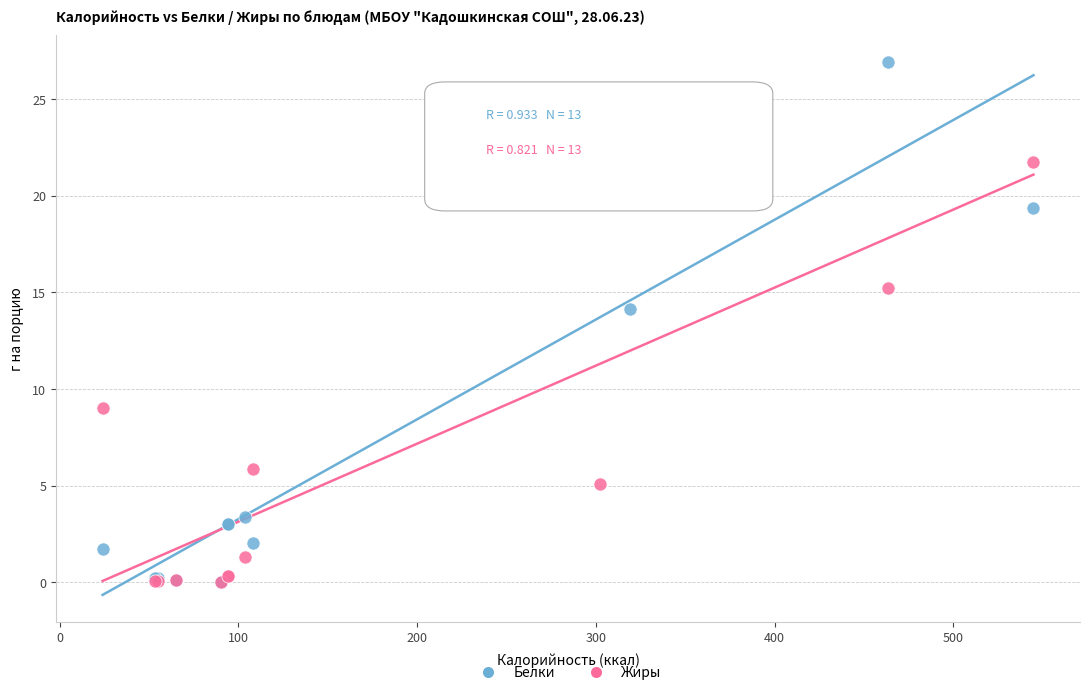

In the Жиры series, what Y value is closest to 11?

9.0